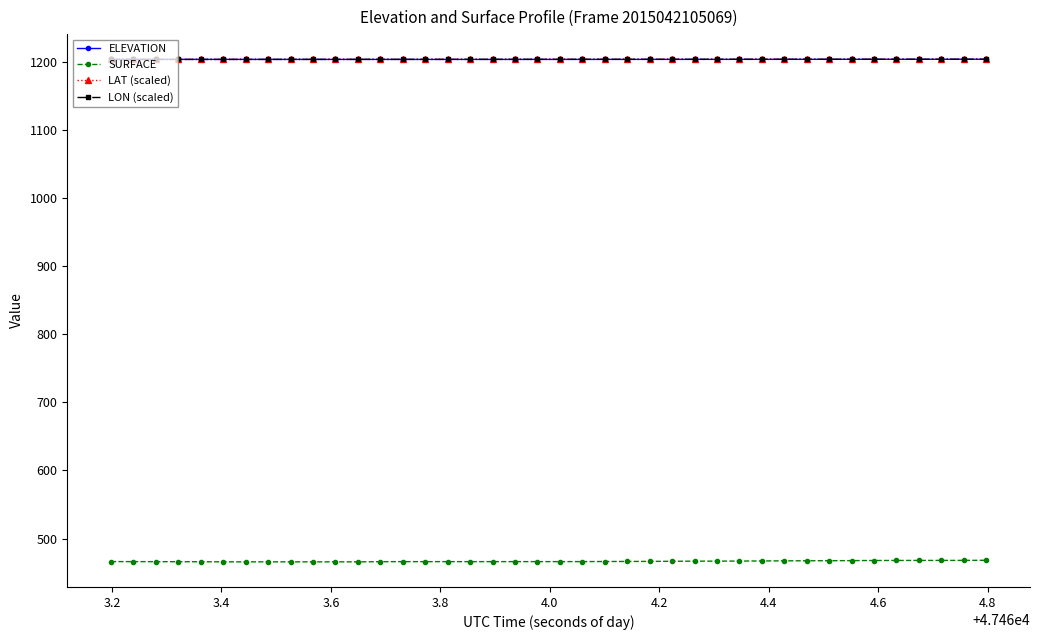

What is the value of the LON (scaled) point at the 23rd from the left?

1203.9